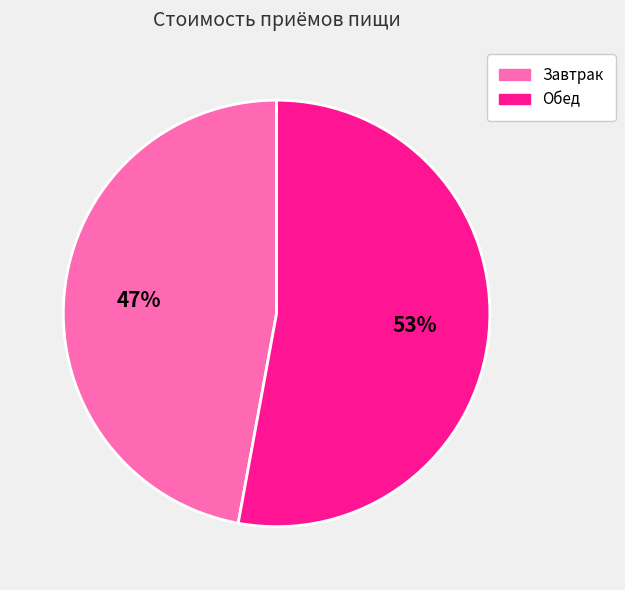

Between Обед and Завтрак, which is larger?

Обед